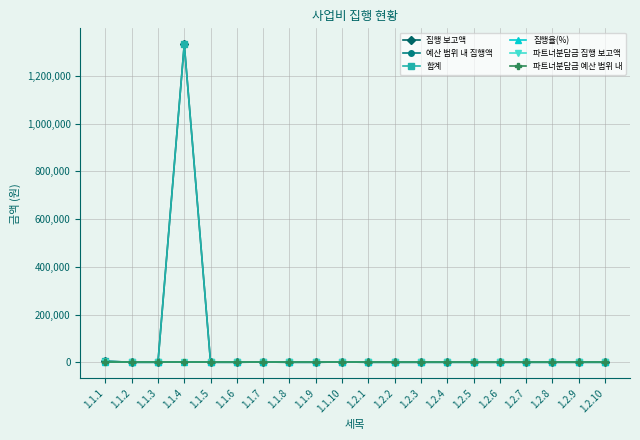

What is the label of the 4th point from the right?

1.2.7